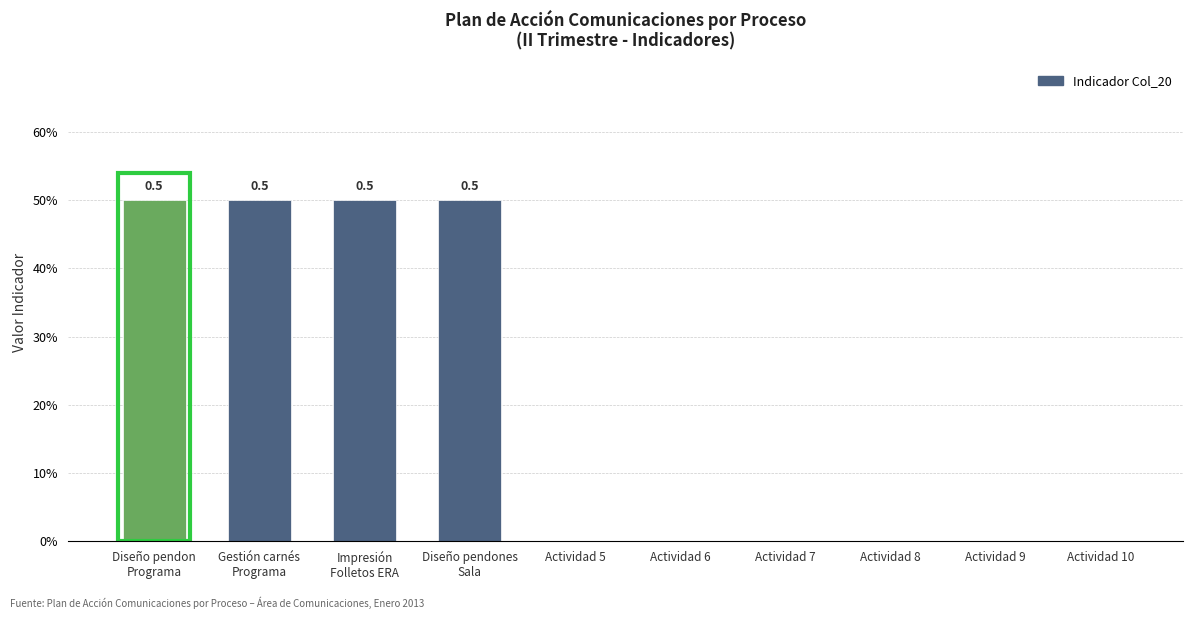

List the labels in order of value, smallest first.

Actividad 5, Actividad 6, Actividad 7, Actividad 8, Actividad 9, Actividad 10, Diseño pendon
Programa, Gestión carnés
Programa, Impresión
Folletos ERA, Diseño pendones
Sala